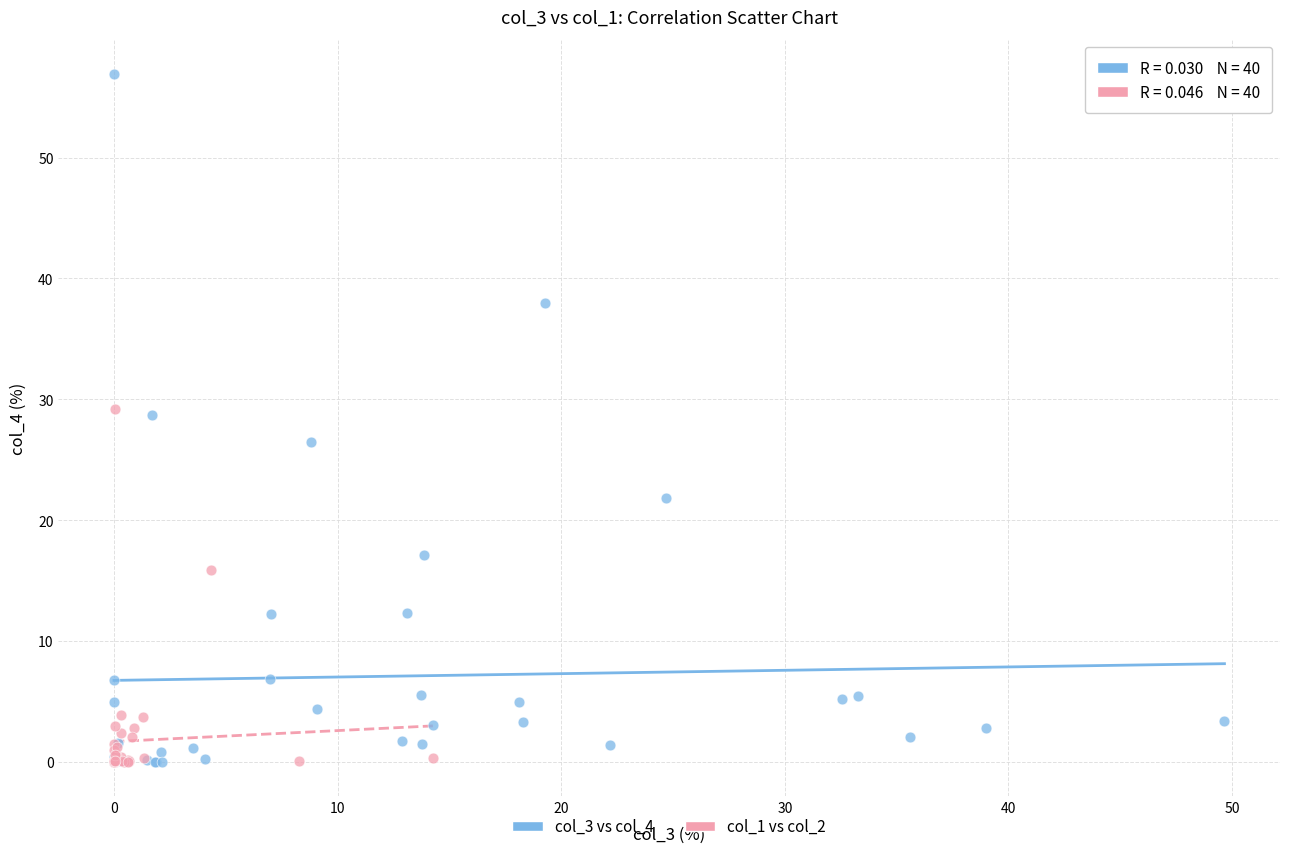

Which series has the largest Y range (max minus min)?

col_3 vs col_4